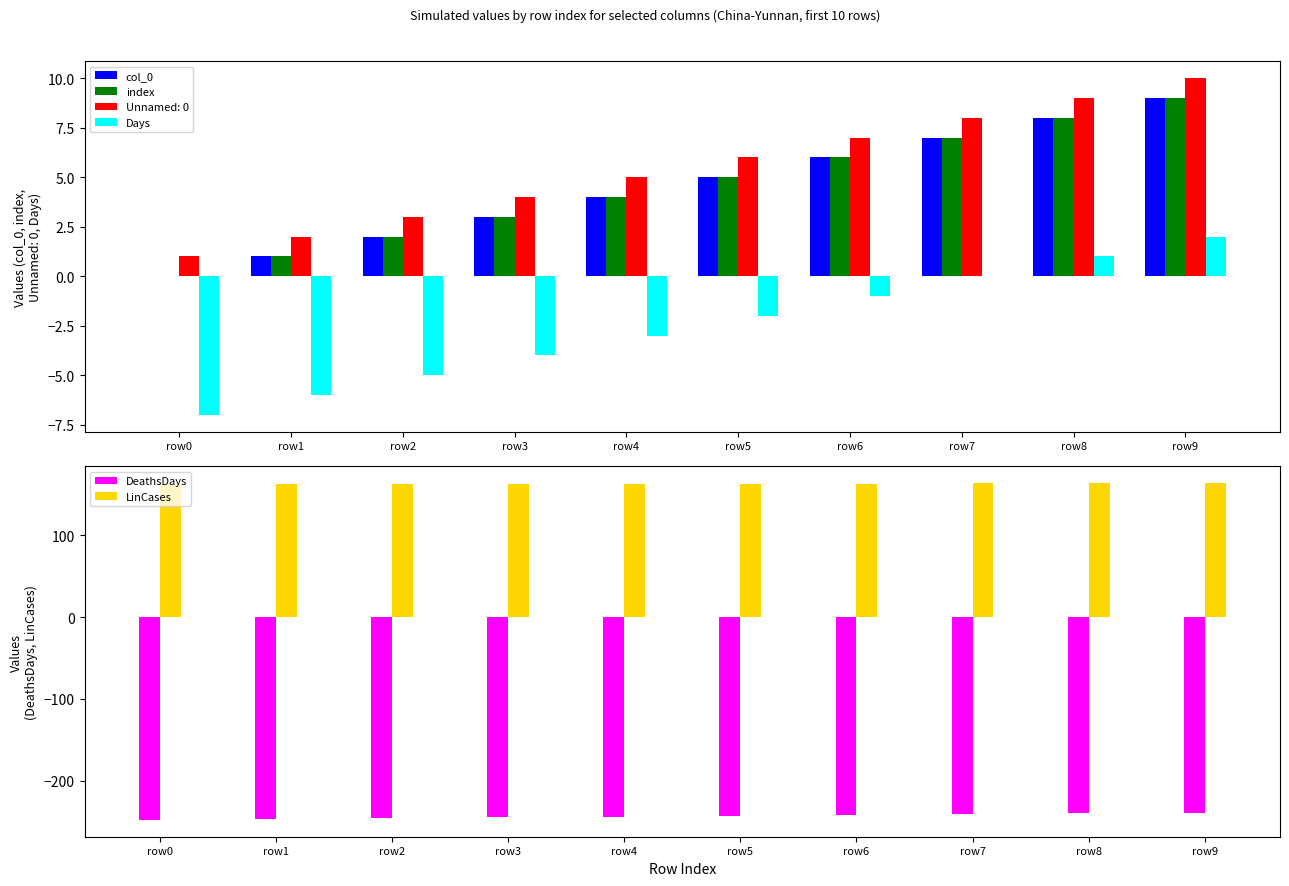

Which series has the widest spread of values?

col_0